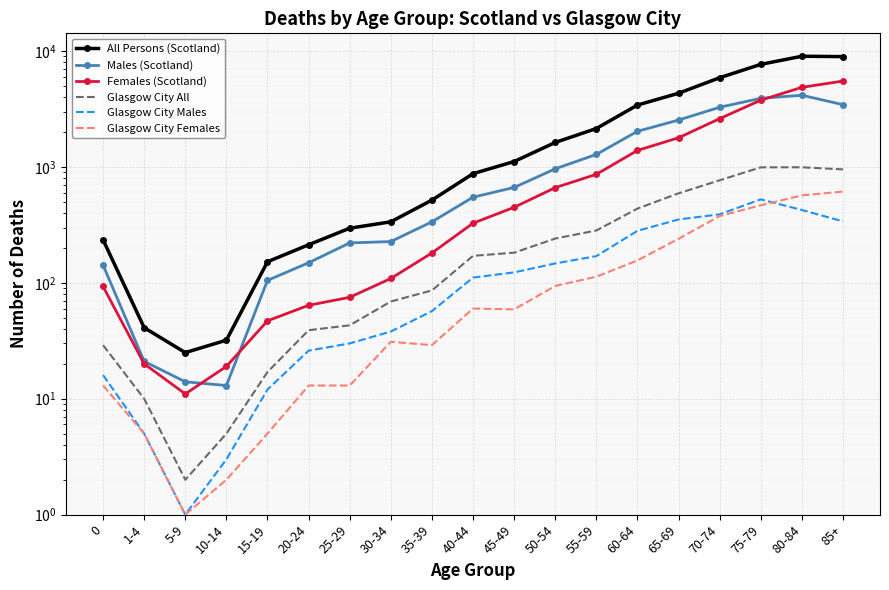

Which series has the largest total across all categories?

All Persons (Scotland)